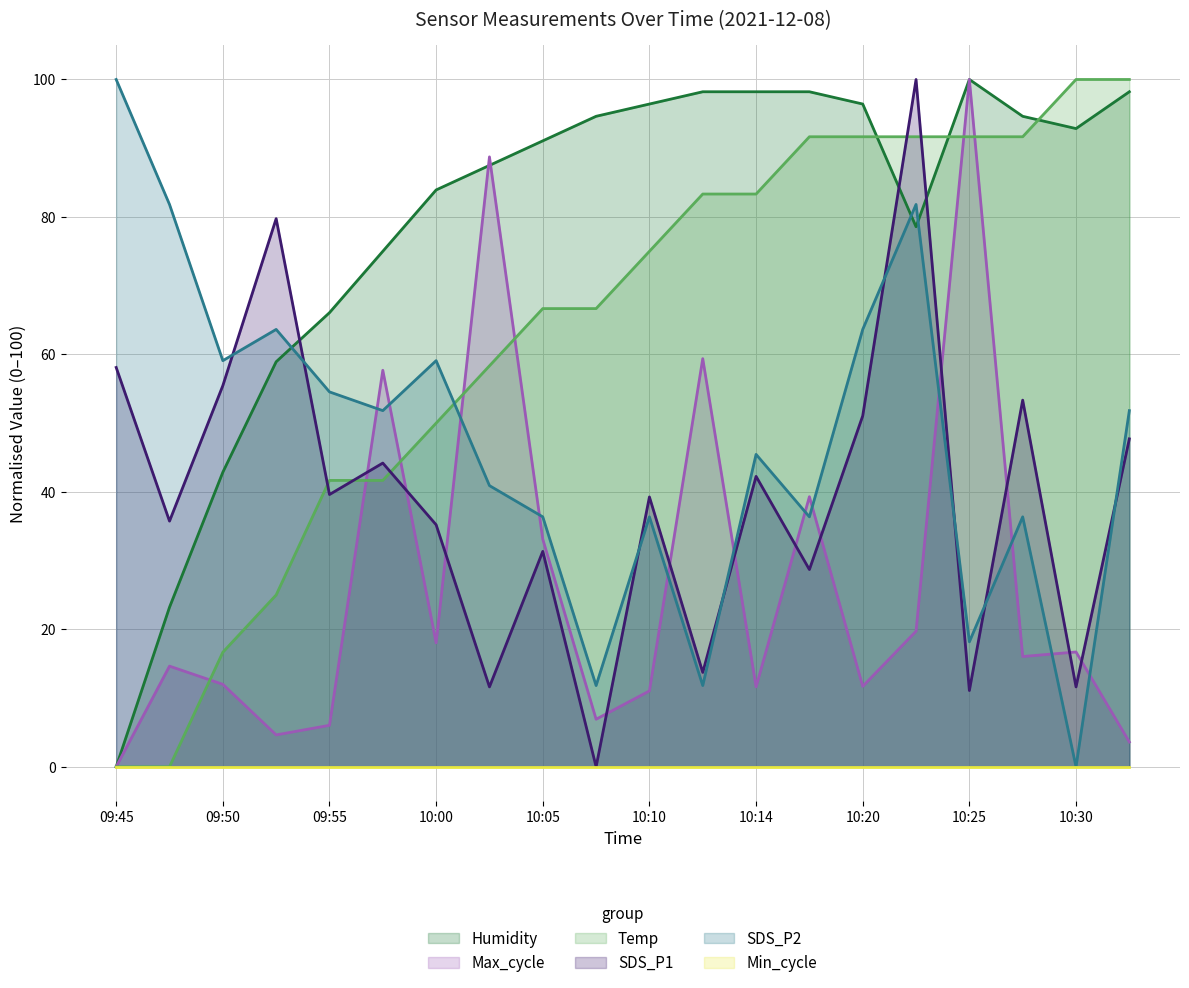

What is the difference between the highest and lowest values at 10:05?

91.1